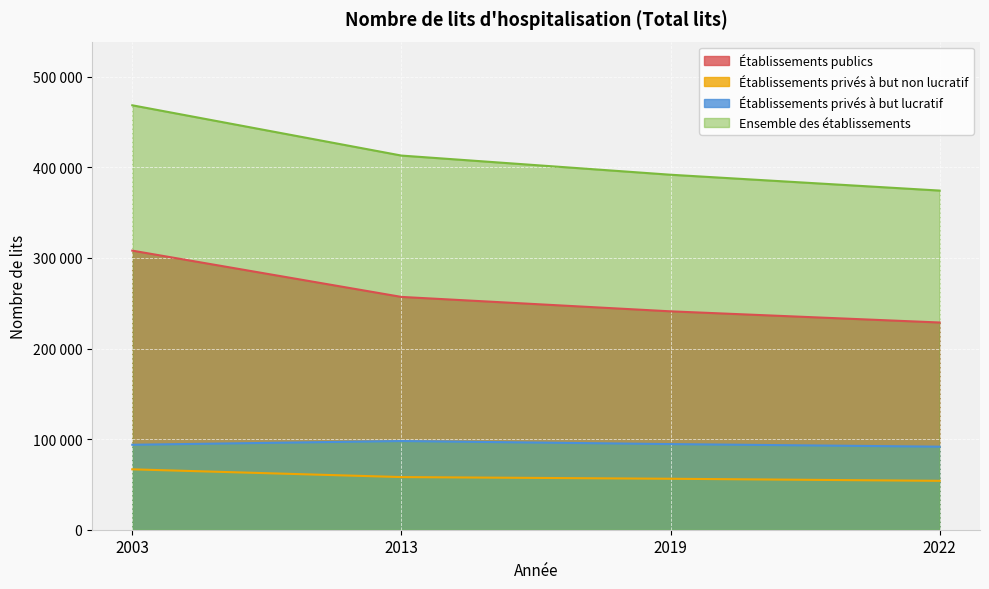

Reading left to right, list all the values displayed in this chart.

Établissements publics: 308013	256934	241020	228687
Établissements privés à but non lucratif: 66651	58103	56252	53957
Établissements privés à but lucratif: 93754	97890	94509	91646
Ensemble des établissements: 468418	412927	391781	374290